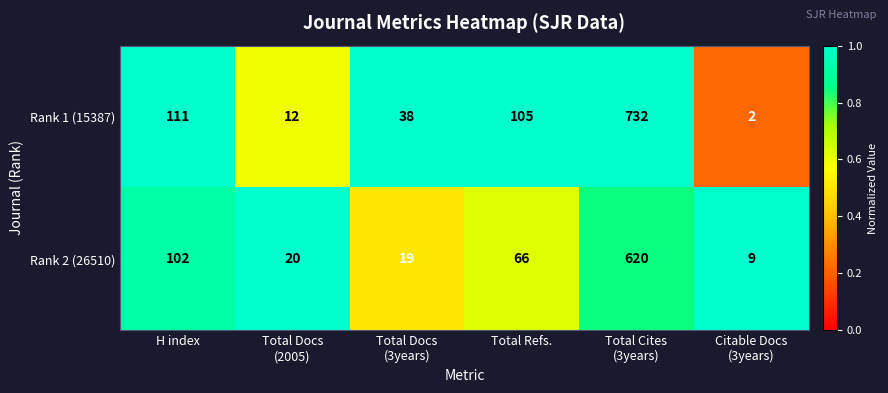

True or false: Rank 2 (26510) has a value of 66 at H index.

False